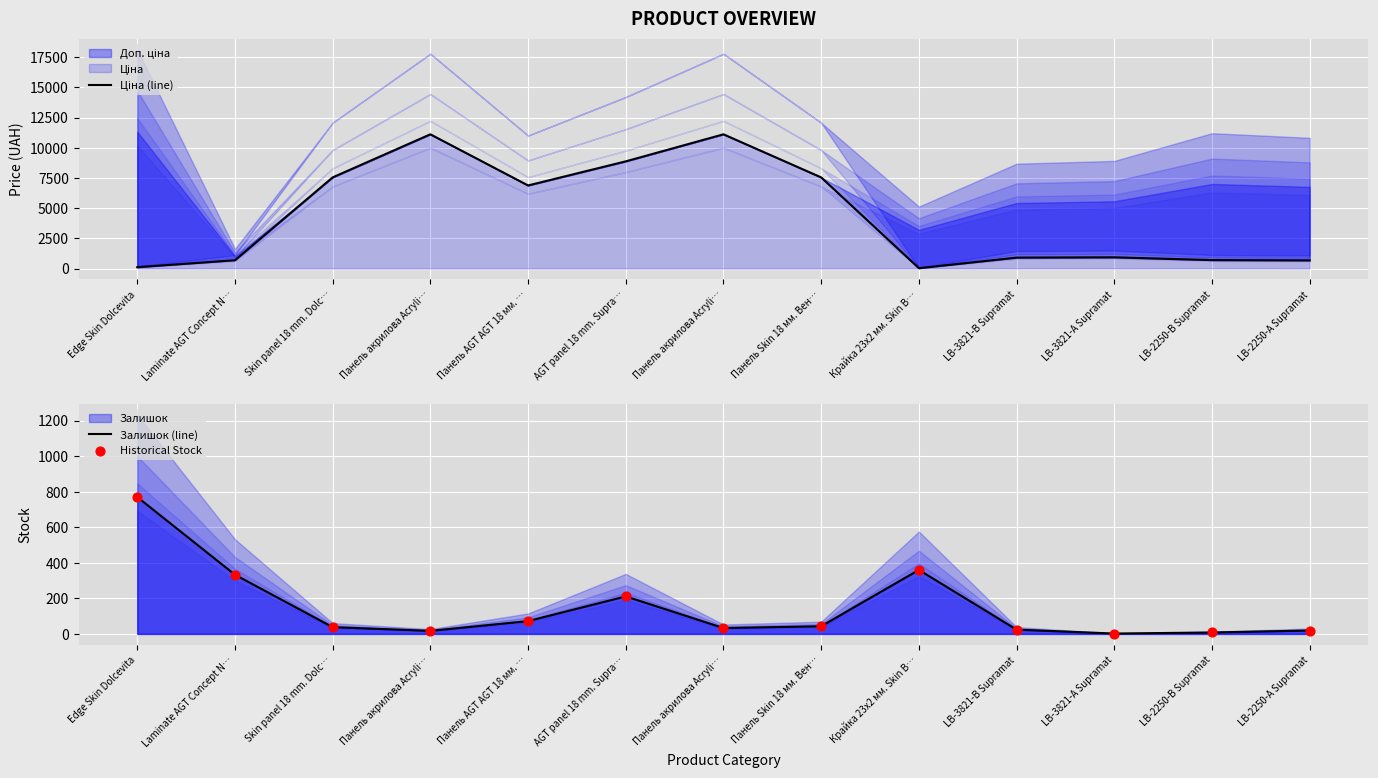

At how many categories does at least one series exceed 10136?

2